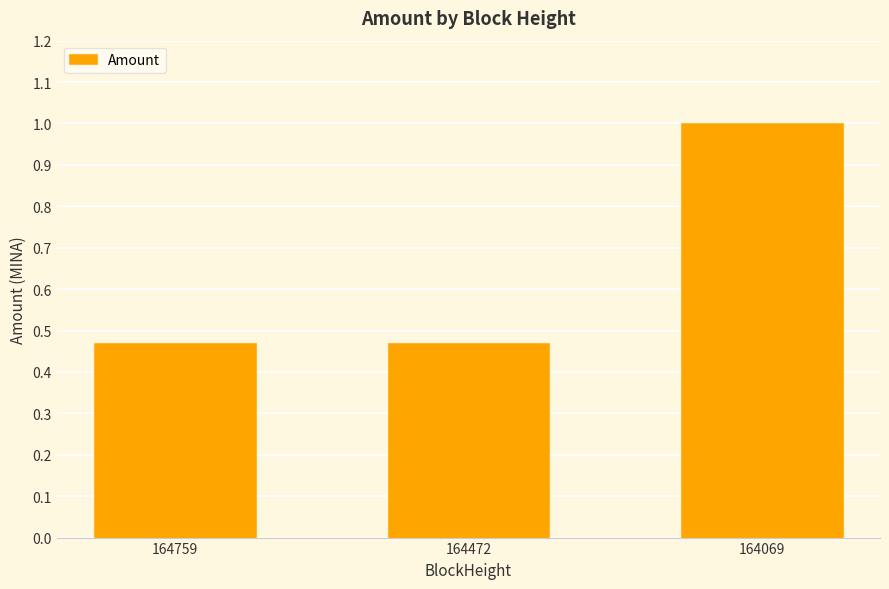

Is it true that the value at 164069 is 1.5?

False